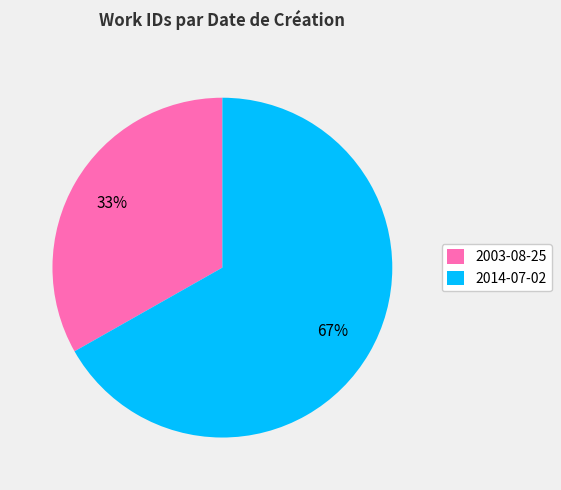

Which category accounts for the majority?

2014-07-02